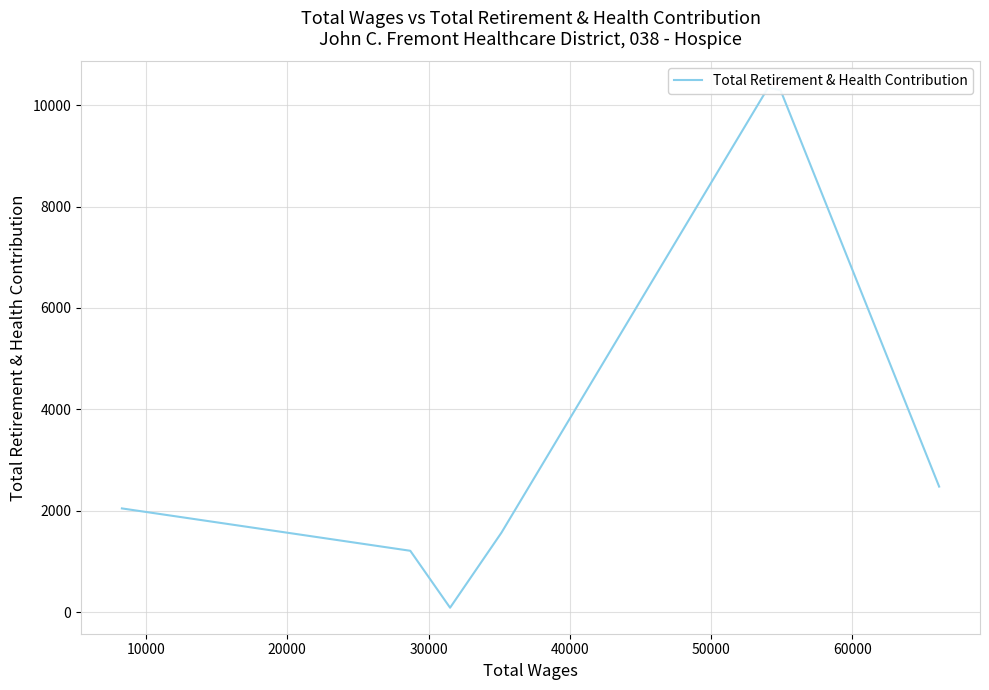

What is the difference between the maximum and minimum values?

10253